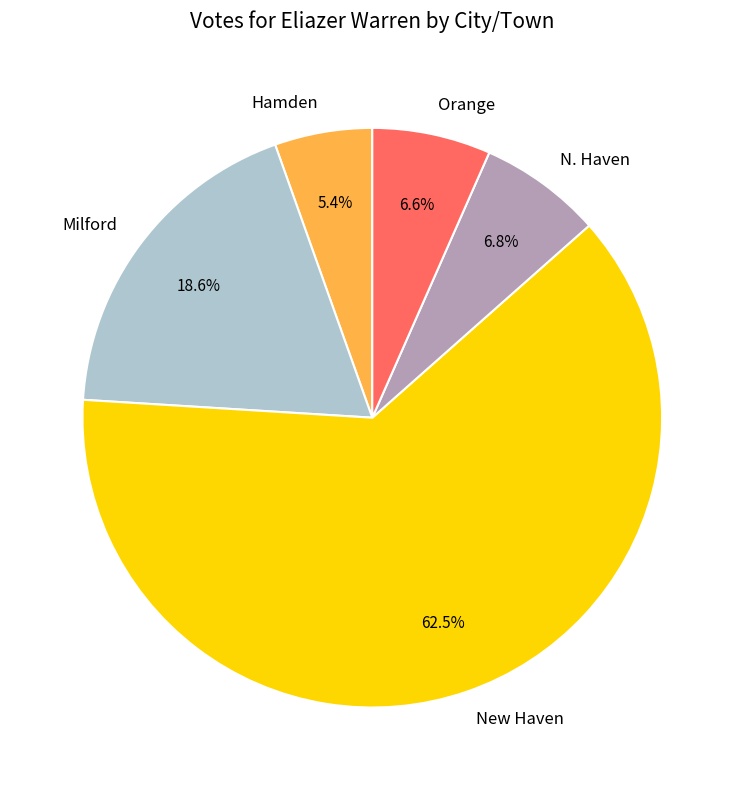

Count the number of slices in the pie.

5